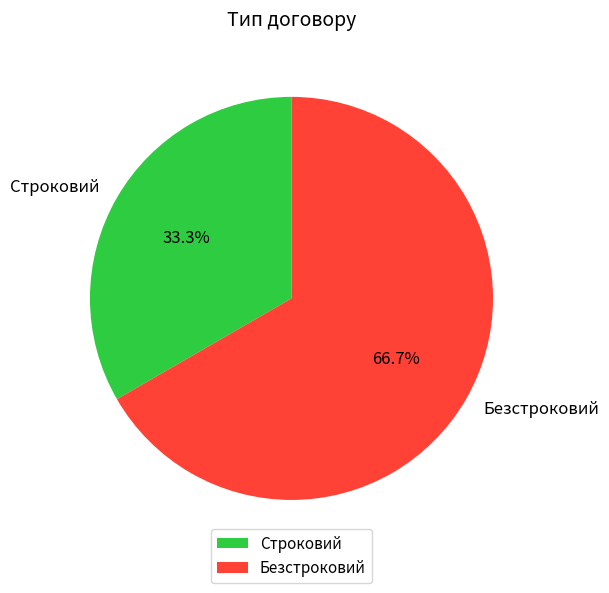

Which slice represents more than half of the pie?

Безстроковий